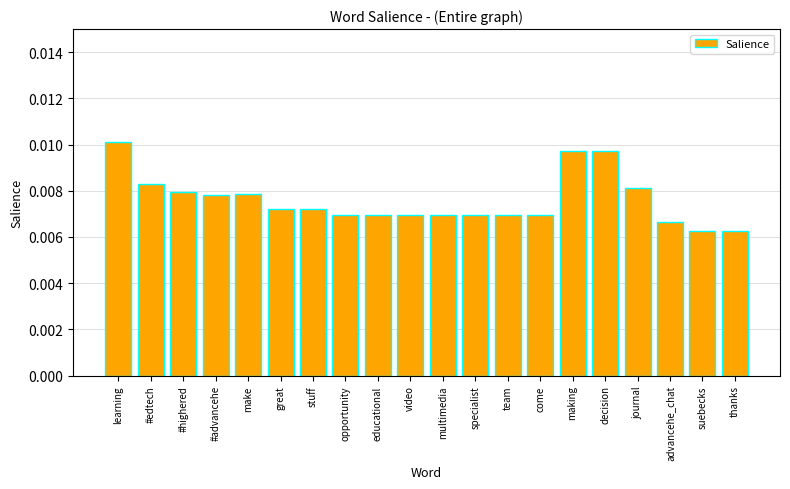

What position from the right is team?

8